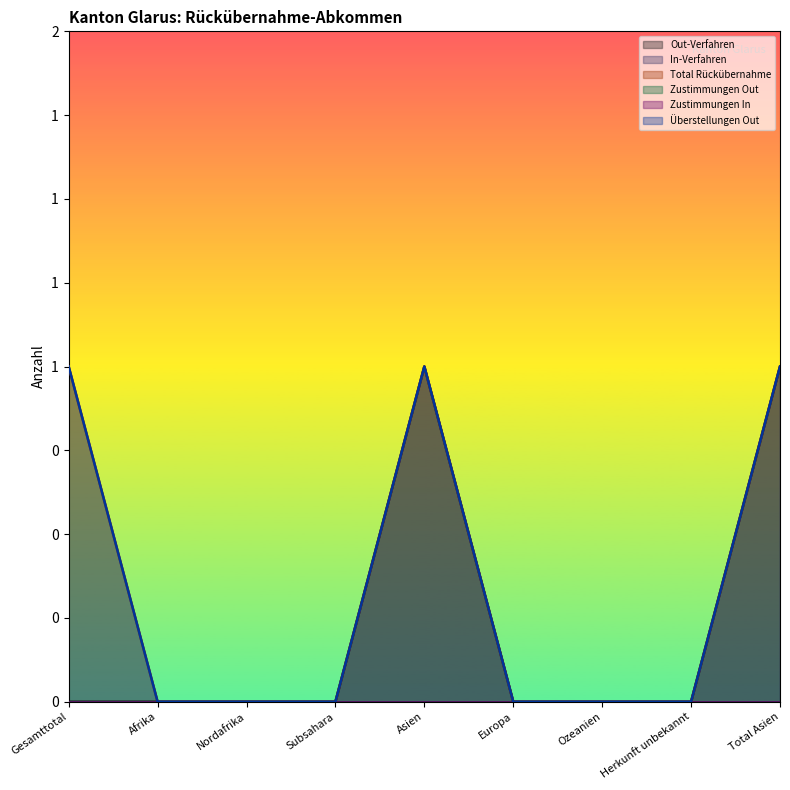

Does the chart have visible grid lines?

No